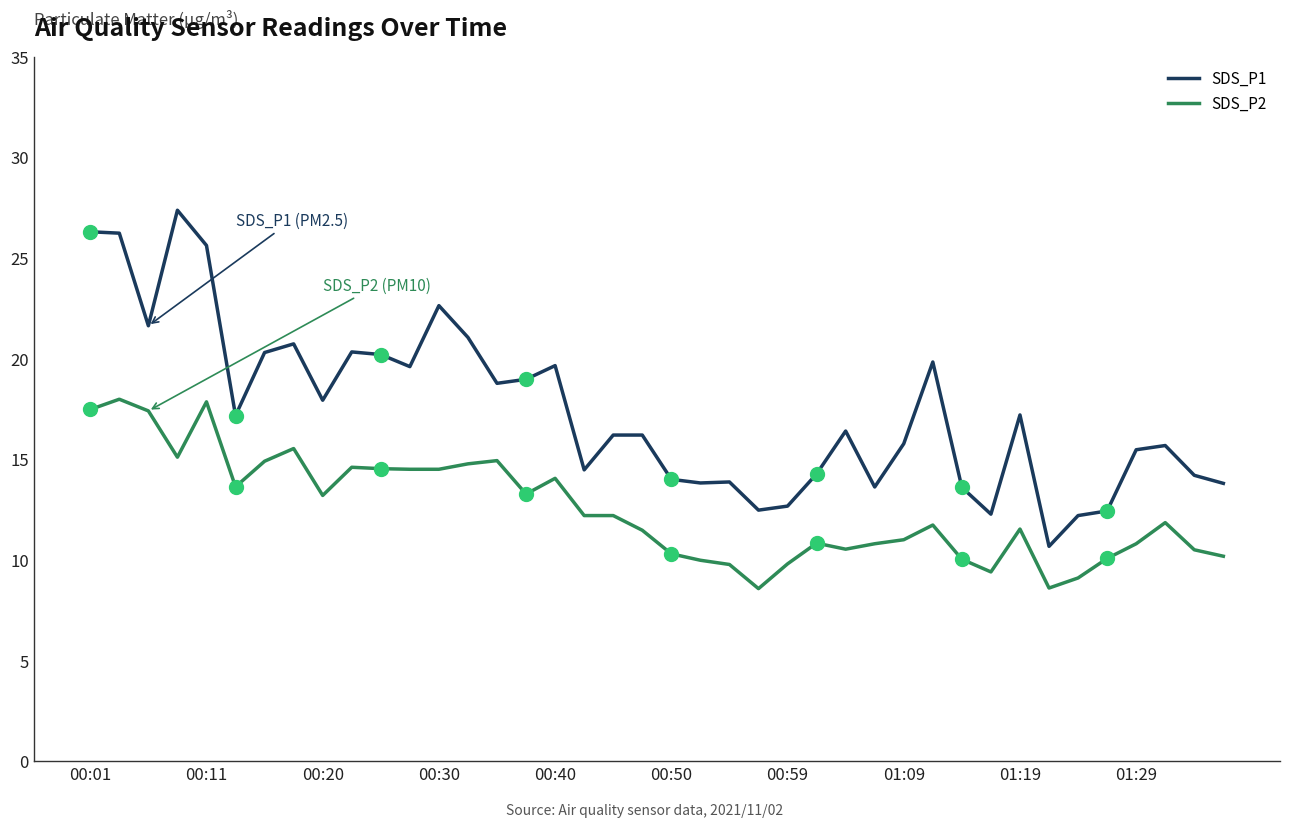

Which series has the largest range (max minus min)?

SDS_P1